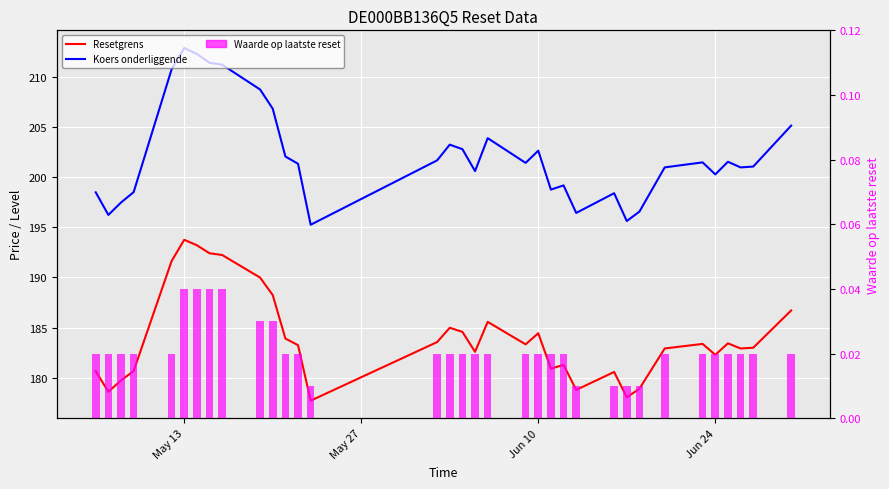

What is the value of the Koers onderliggende bar at the 5th from the left?

210.8